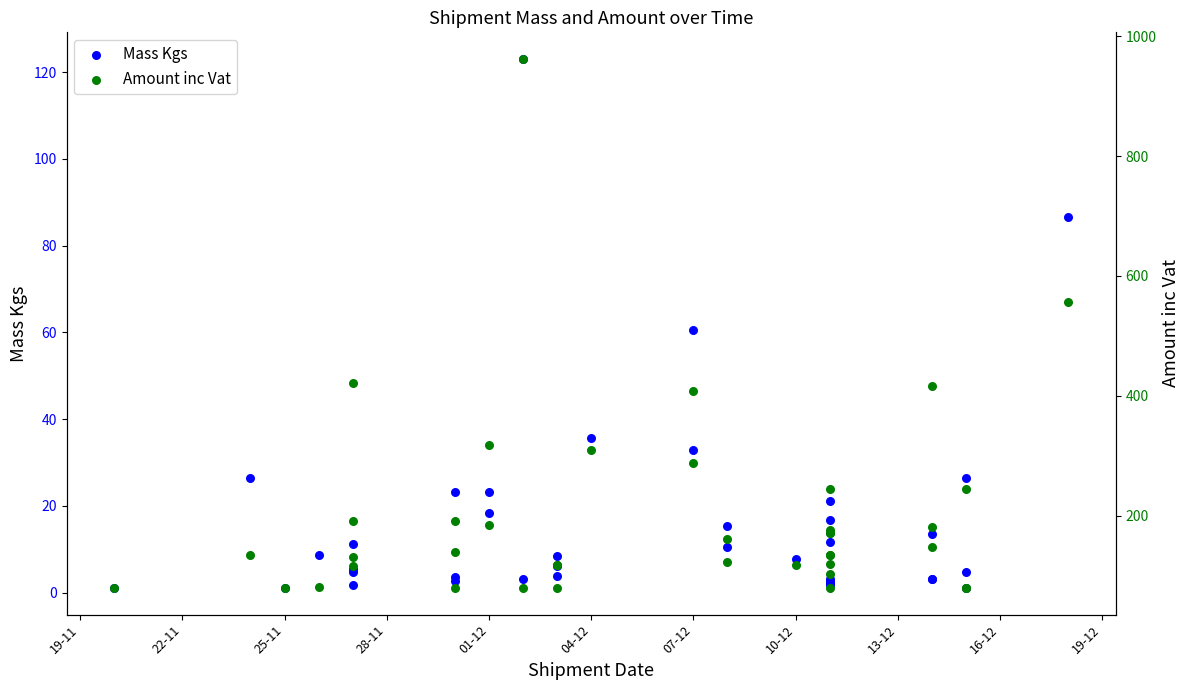

Which series has the widest spread of Y values?

Amount inc Vat